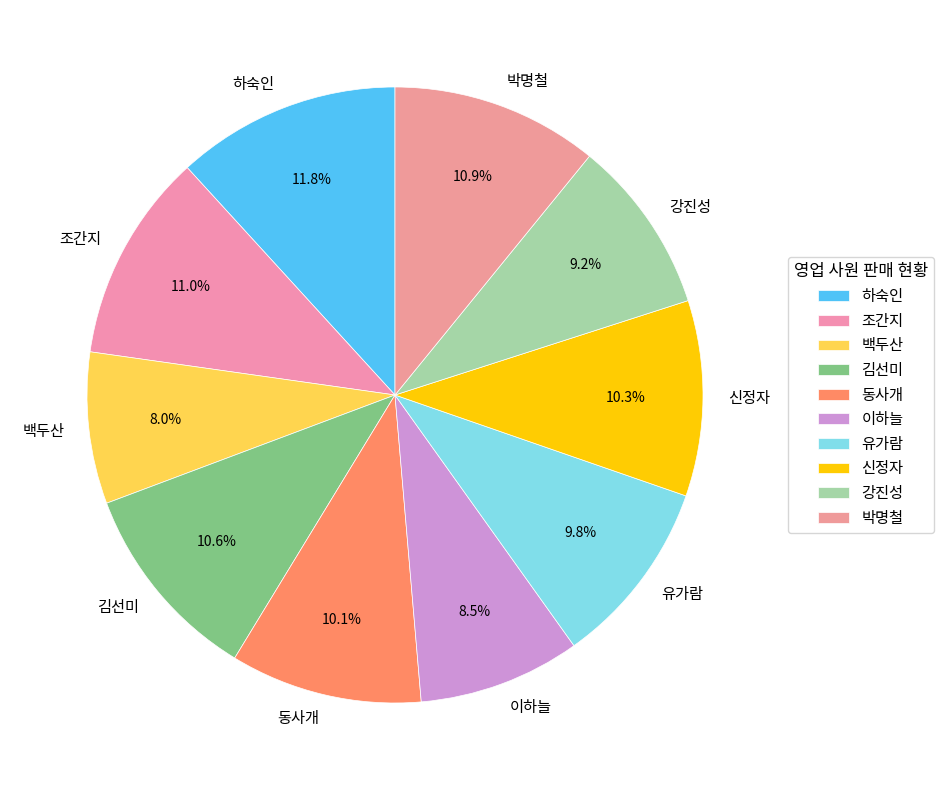

How many segments does this pie chart have?

10